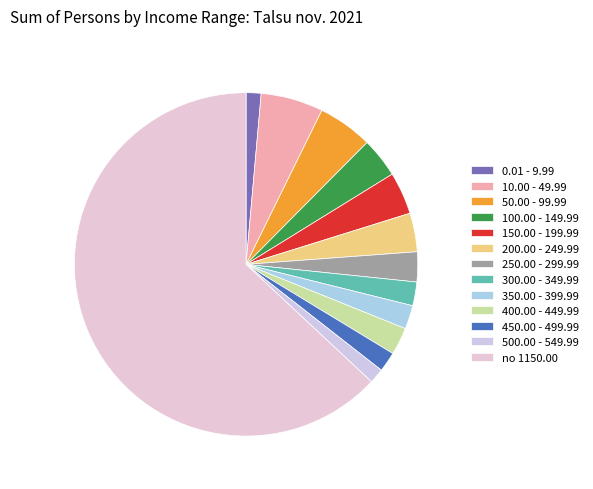

To the nearest percent, what is the average slice percentage?

8%